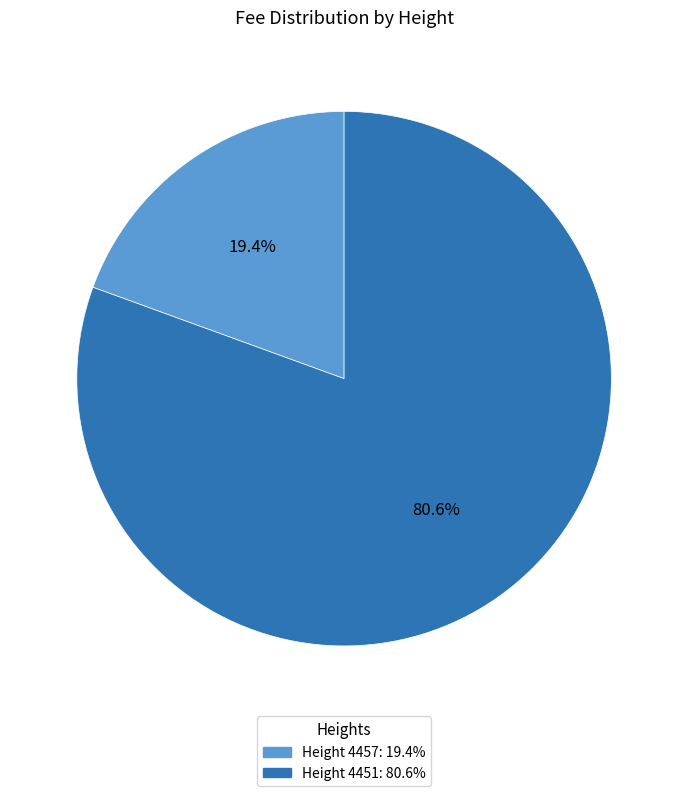

How many slices are in this pie chart?

2